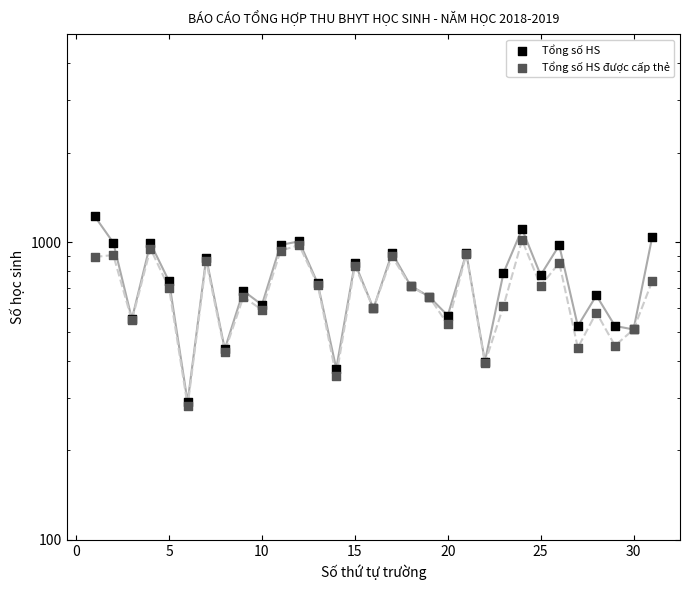

What are all the series names shown in the legend?

Tổng số HS, Tổng số HS được cấp thẻ